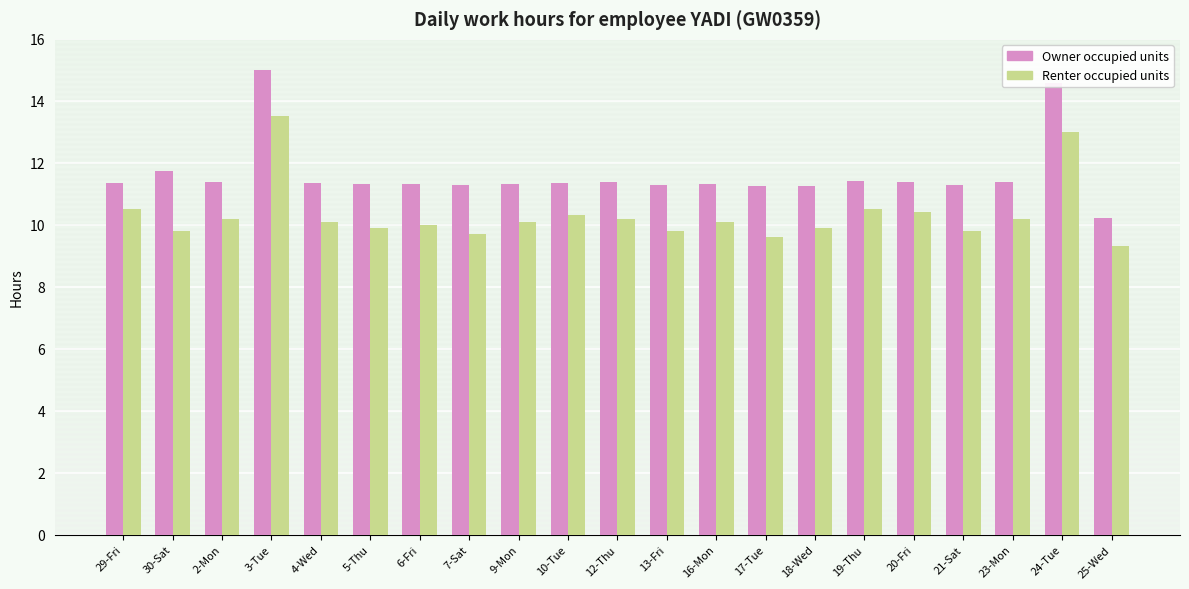

What is the difference between the second highest and second lowest values in the Renter occupied units series?

3.4